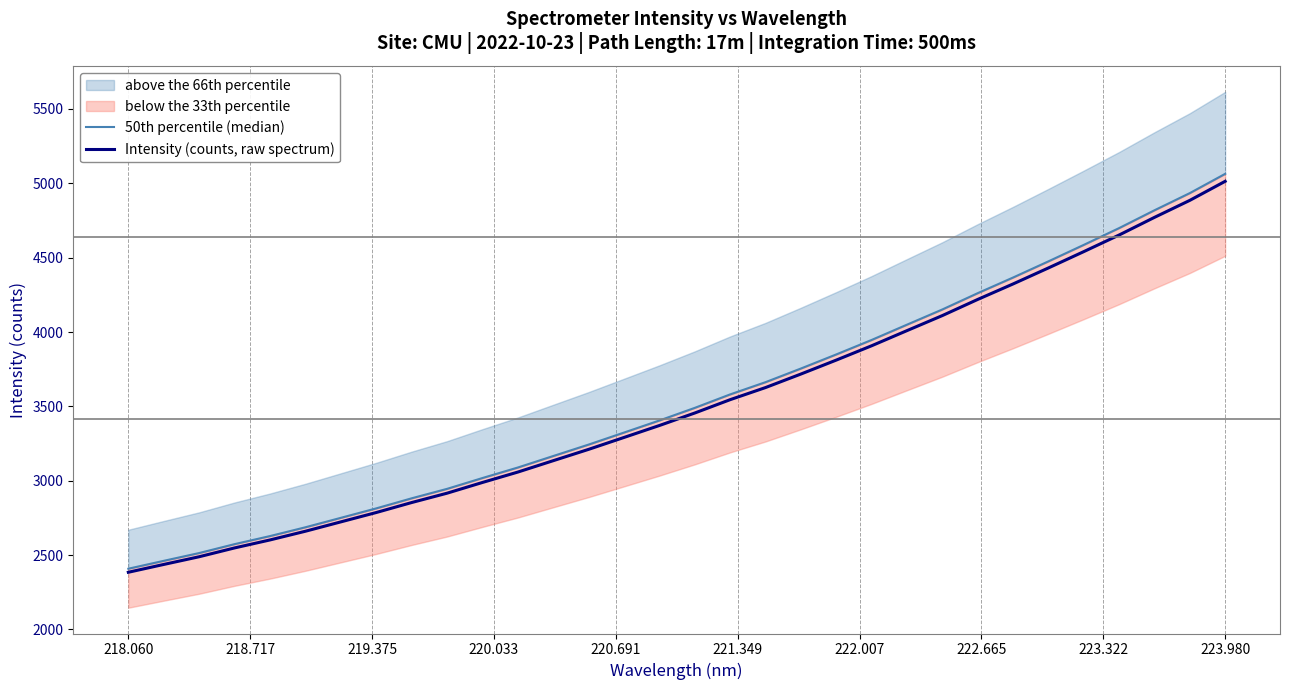

Reading right to left, list all the values displayed in this chart.

50th percentile (median): 5063.8	4934.4	4818.8	4699.0	4586.2	4475.4	4366.6	4261.4	4151.8	4049.6	3946.7	3849.3	3754.5	3662.7	3580.4	3489.9	3404.9	3323.8	3242.9	3165.9	3088.7	3017.9	2945.1	2881.5	2813.8	2750.2	2686.7	2627.5	2573.3	2513.4	2461.0	2407.9
Intensity (counts, raw spectrum): 5013.6	4885.5	4771.1	4652.5	4540.8	4431.1	4323.3	4219.2	4110.7	4009.5	3907.6	3811.2	3717.3	3626.5	3544.9	3455.3	3371.2	3290.9	3210.8	3134.6	3058.1	2988.1	2915.9	2853.0	2785.9	2723.0	2660.1	2601.5	2547.8	2488.5	2436.6	2384.0